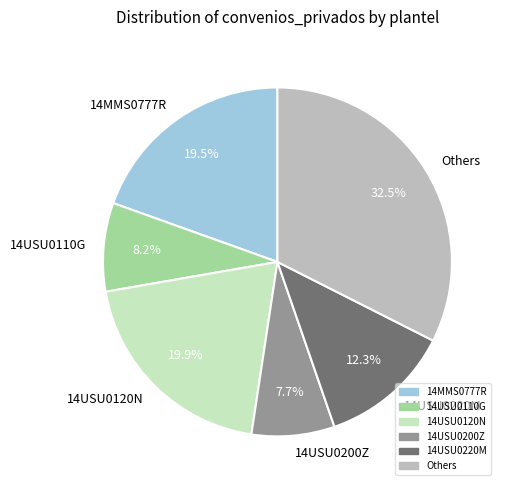

Between Others and 14USU0110G, which is larger?

Others